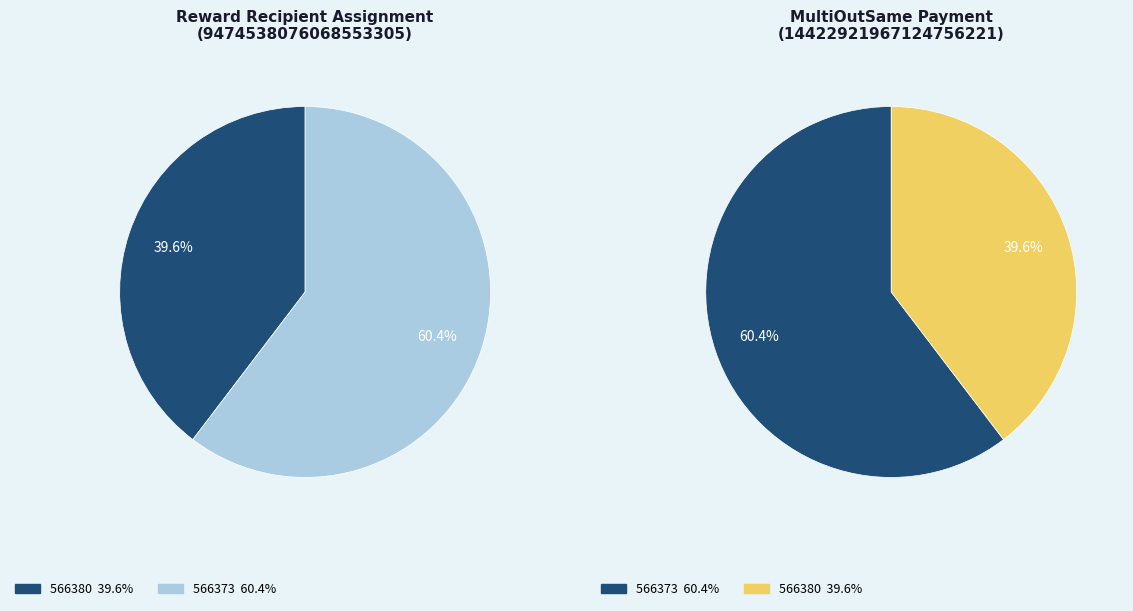

How many slices are in this pie chart?

2